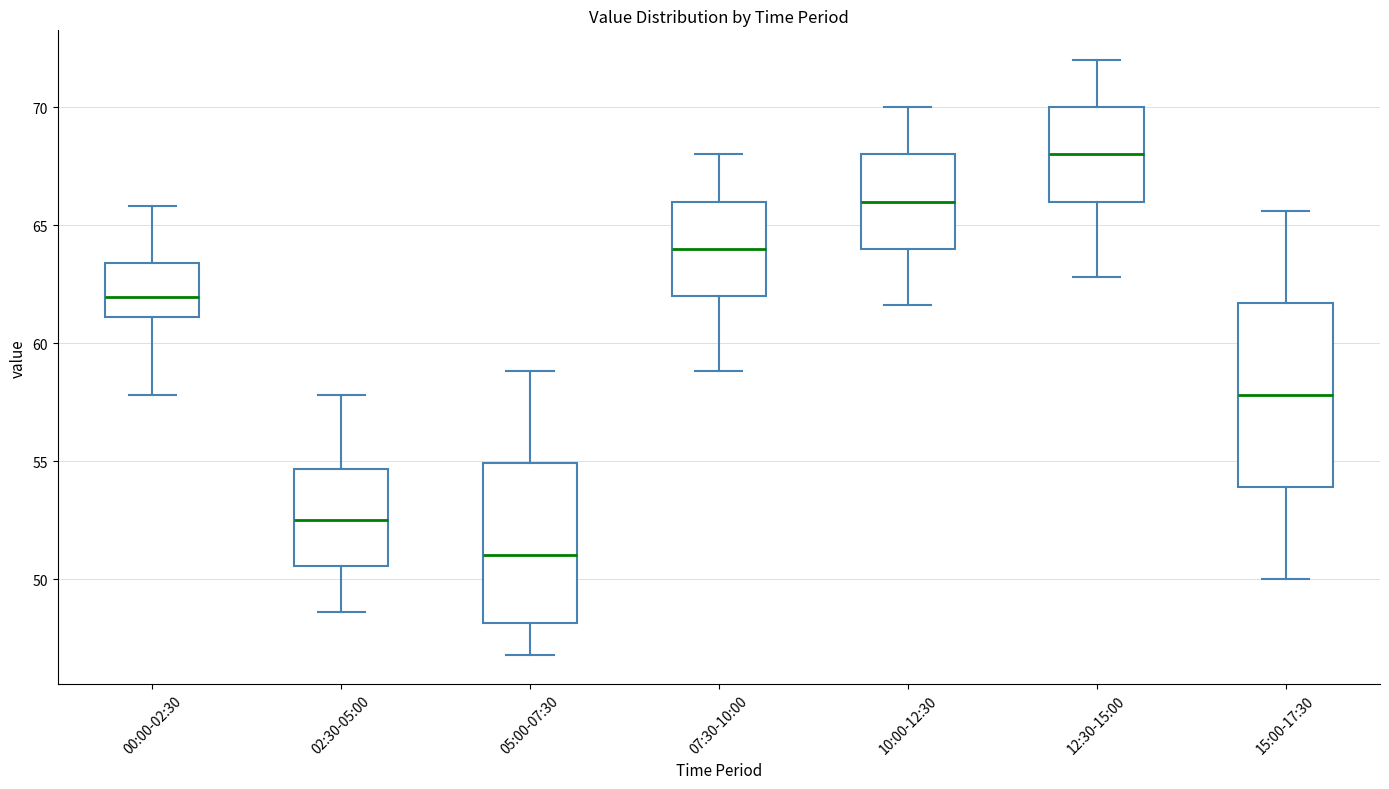

Reading left to right, read every box against the y-axis: the position of its median line, the range the box covers, and the ends of its whiskers. The values are not printed on the chart, so give them approximately, as read against the axis.

00:00-02:30: median 62.0, box 61.0 to 63.5, whiskers 58.0 to 66.0
02:30-05:00: median 52.5, box 50.5 to 54.5, whiskers 48.5 to 58.0
05:00-07:30: median 51.0, box 48.0 to 55.0, whiskers 47.0 to 59.0
07:30-10:00: median 64.0, box 62.0 to 66.0, whiskers 59.0 to 68.0
10:00-12:30: median 66.0, box 64.0 to 68.0, whiskers 61.5 to 70.0
12:30-15:00: median 68.0, box 66.0 to 70.0, whiskers 63.0 to 72.0
15:00-17:30: median 58.0, box 54.0 to 61.5, whiskers 50.0 to 65.5